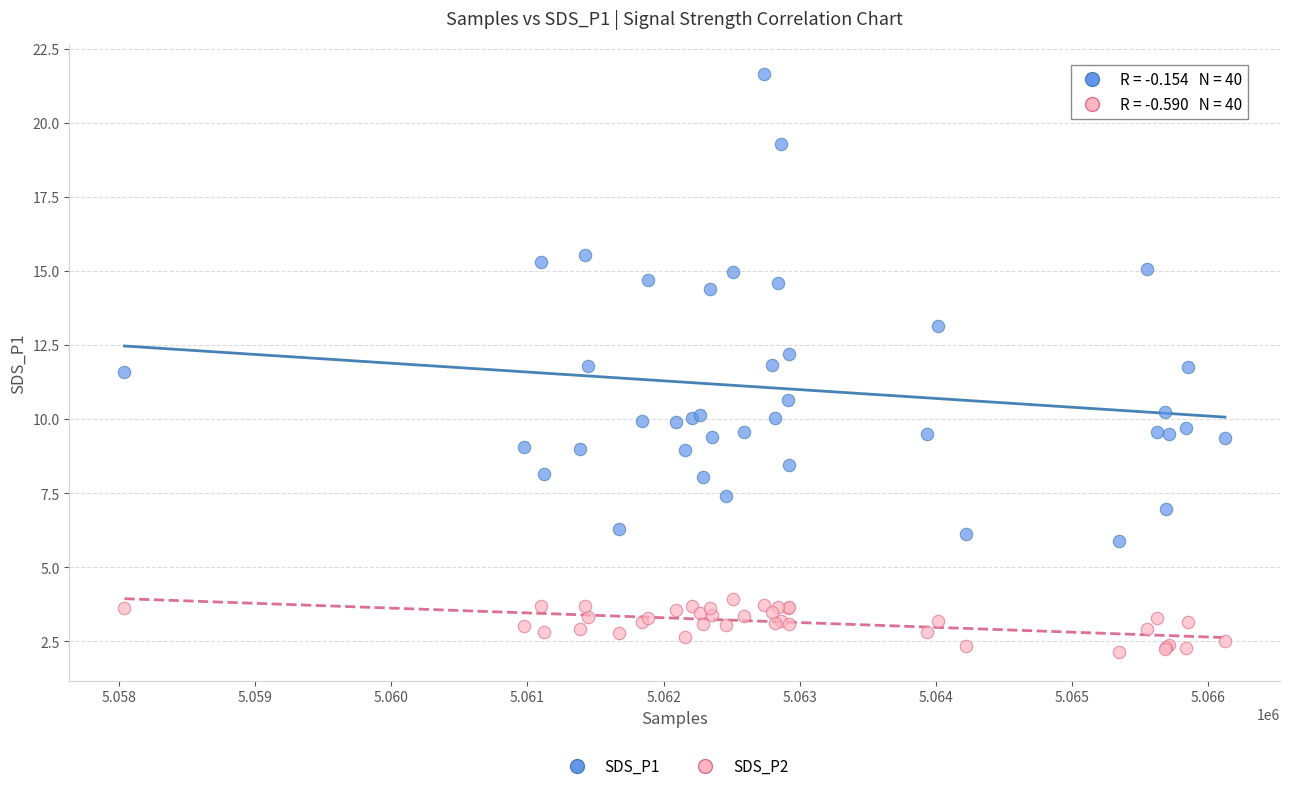

Which series has the widest spread of Y values?

SDS_P1